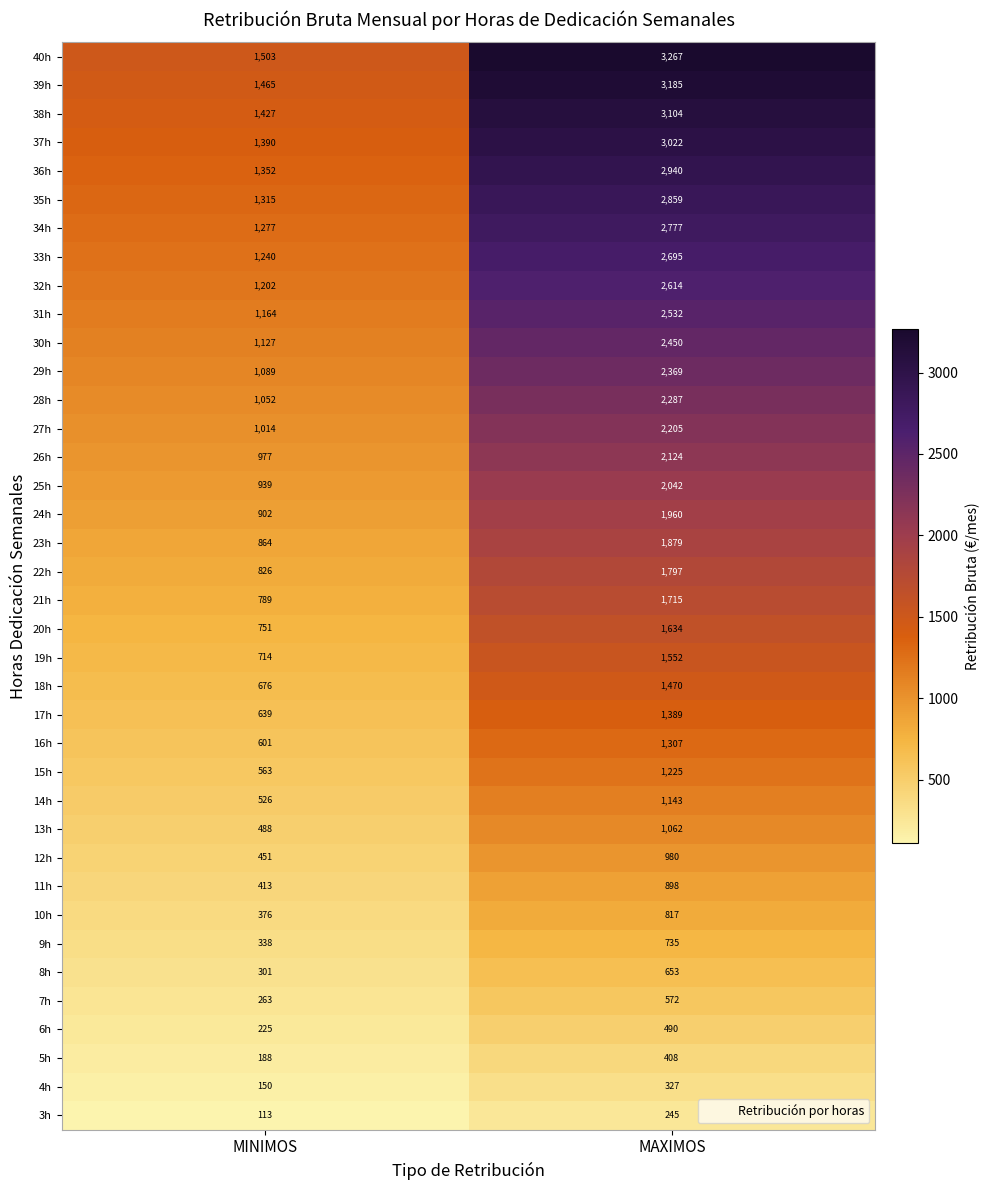

How many distinct data groups are displayed?

38